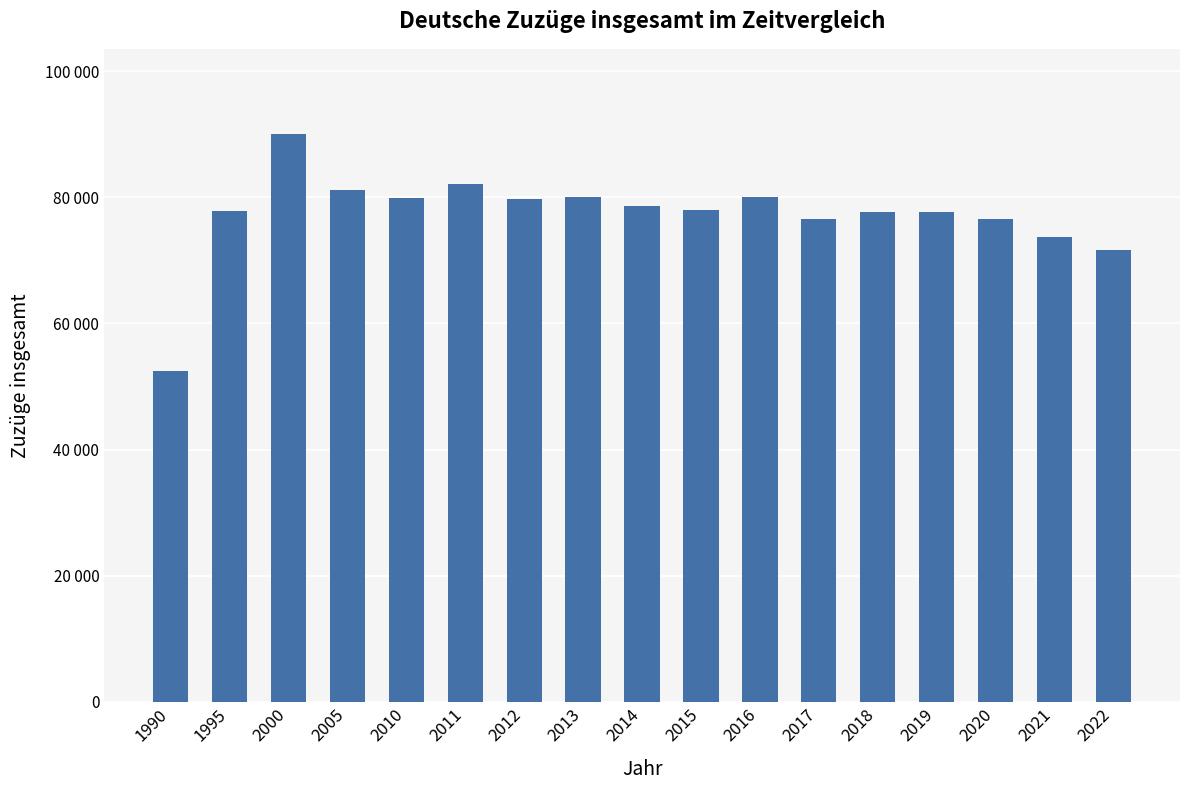

Which category has the highest value across all series?

2000